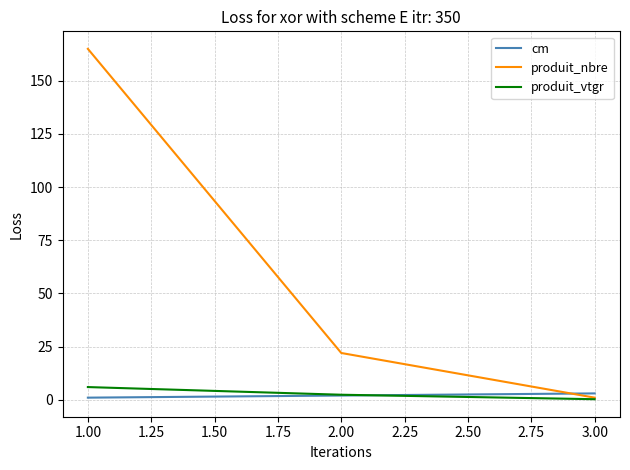

What is the maximum value shown in the chart?

165.0